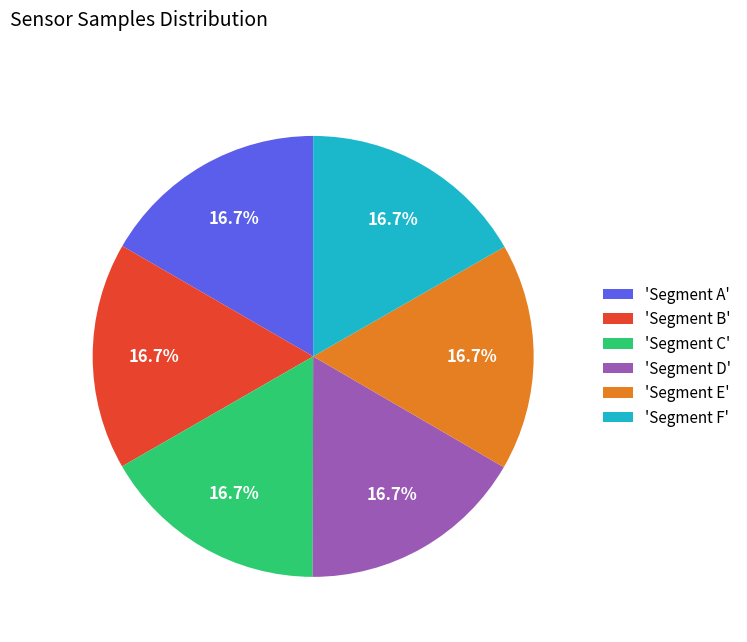

Approximately how many times larger is the value at 'Segment A' compared to 'Segment D'?

1.0